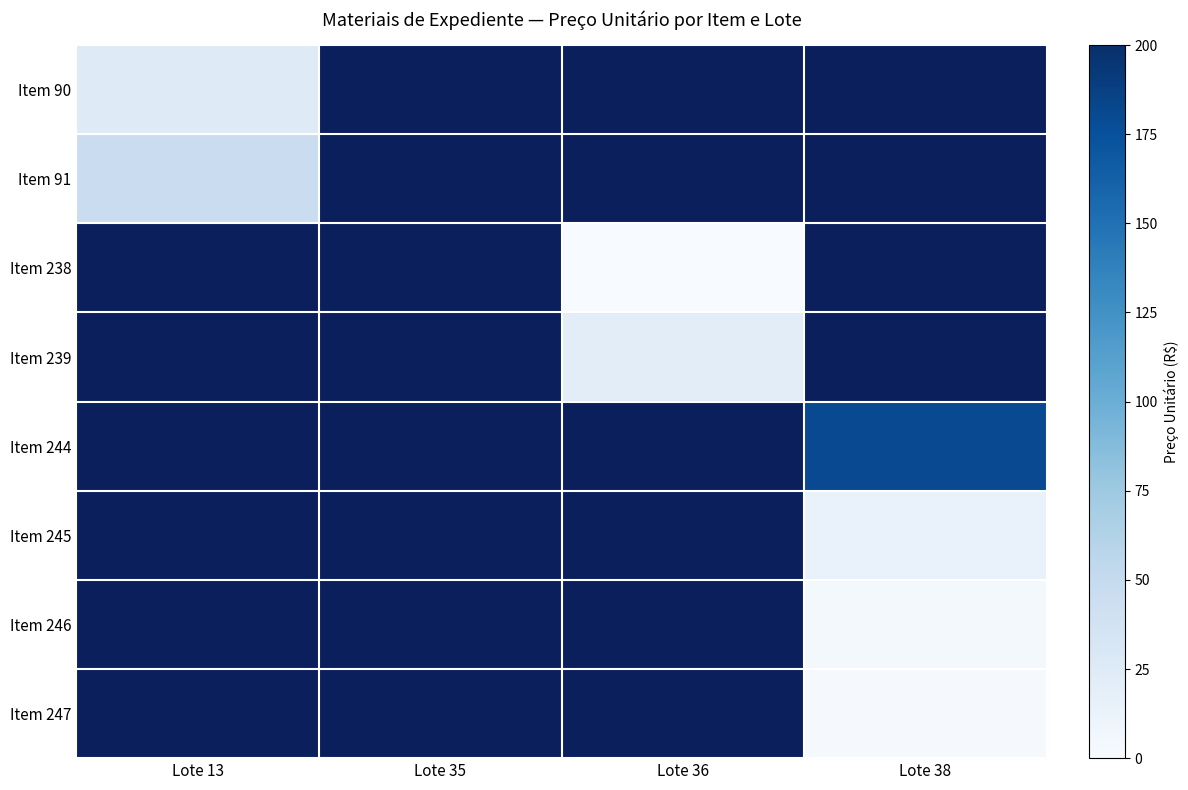

List the labels in order of Item 245 value, largest first.

Lote 13, Lote 35, Lote 36, Lote 38